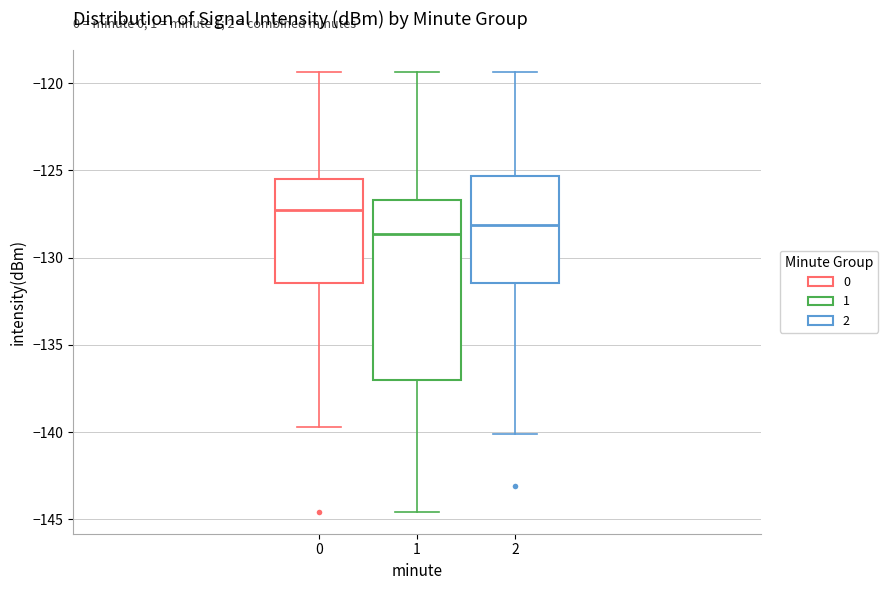

Reading left to right, transcribe this box plot: for each box, give where its median line is, the range the box spans, and where its two whiskers end, as read against the y-axis. The values are not printed on the chart, so give them approximately, as read against the axis.

0: median -127.5, box -131.5 to -125.5, whiskers -139.5 to -119.5
1: median -128.5, box -137.0 to -126.5, whiskers -144.5 to -119.5
2: median -128.0, box -131.5 to -125.5, whiskers -140.0 to -119.5